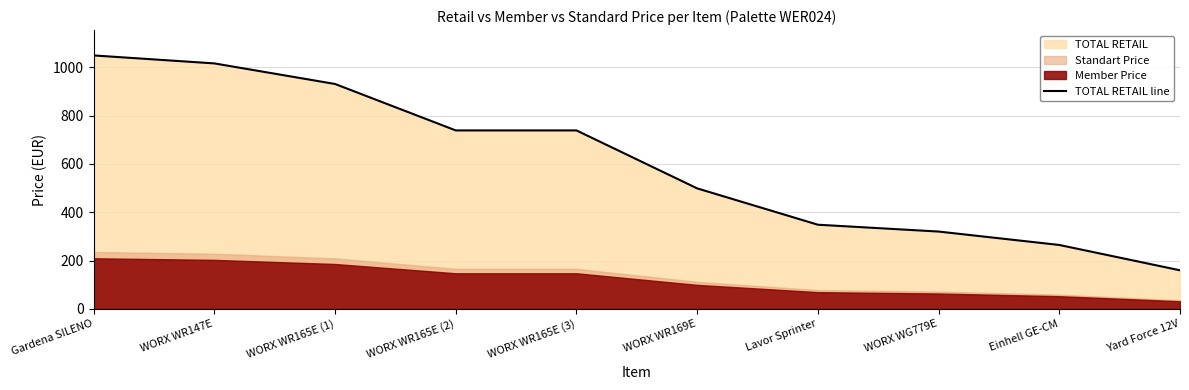

What is the label of the 6th point from the right?

WORX WR165E (3)